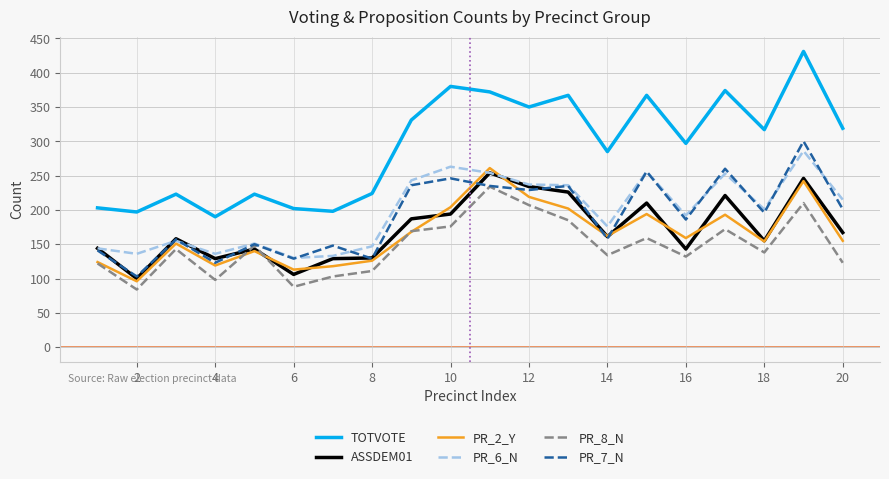

After their last crossing, which series has the higher values: ASSDEM01 or PR_8_N?

ASSDEM01